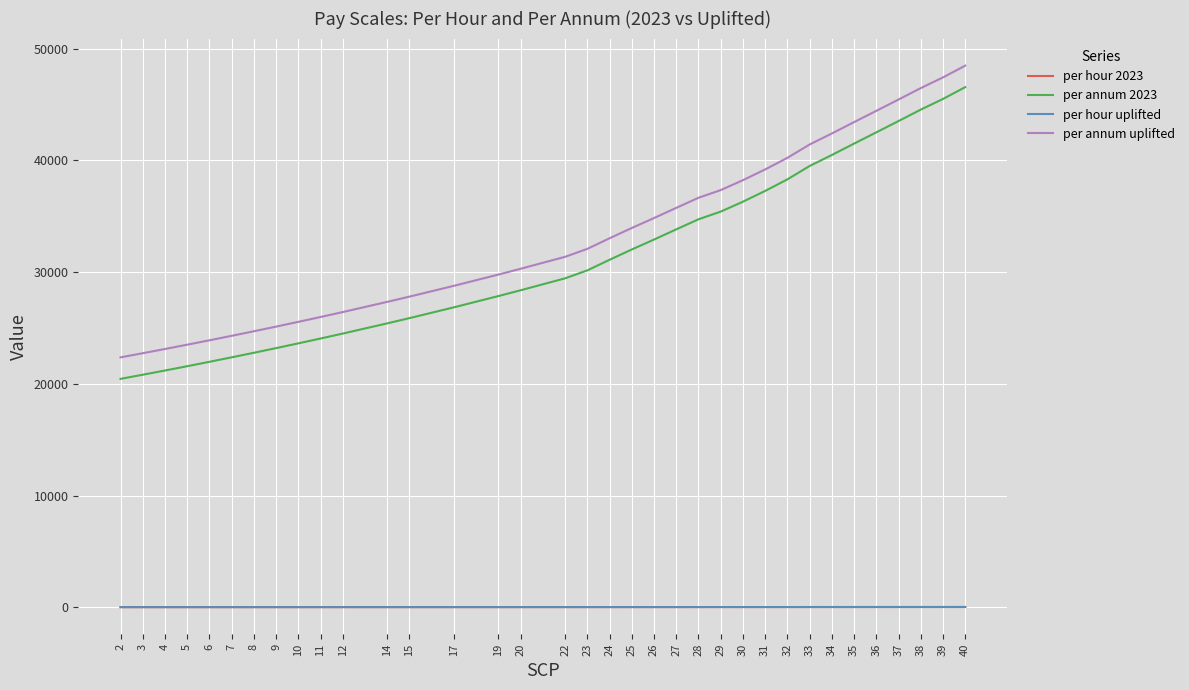

True or false: per hour 2023 and per annum uplifted intersect in this chart.

False